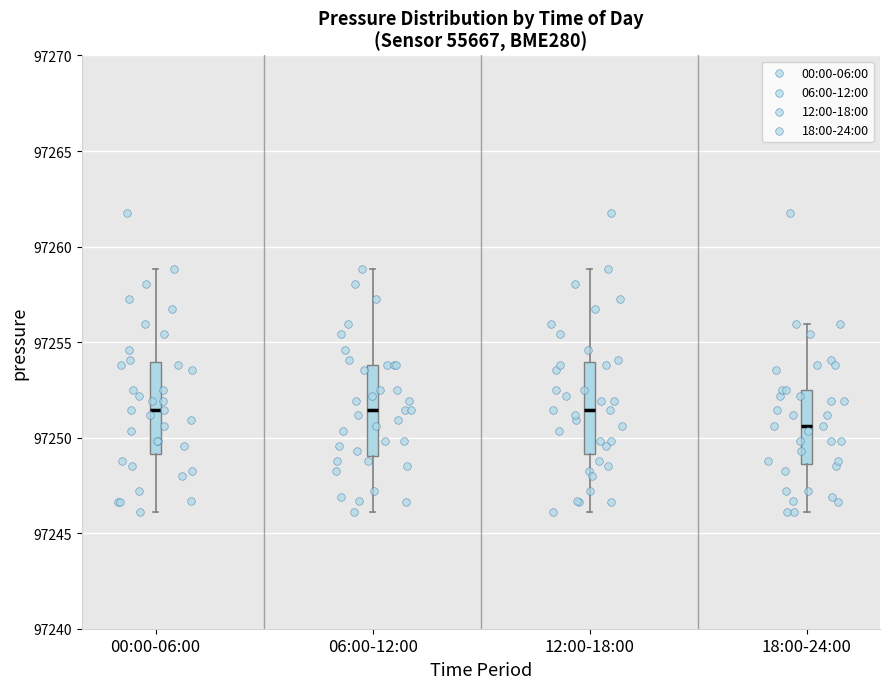

Reading left to right, read every box against the y-axis: the position of its median line, the range the box covers, and the ends of its whiskers. The values are not printed on the chart, so give them approximately, as read against the axis.

00:00-06:00: median 97251.5, box 97249.0 to 97254.0, whiskers 97246.0 to 97259.0
06:00-12:00: median 97251.5, box 97249.0 to 97254.0, whiskers 97246.0 to 97259.0
12:00-18:00: median 97251.5, box 97249.0 to 97254.0, whiskers 97246.0 to 97259.0
18:00-24:00: median 97250.5, box 97248.5 to 97252.5, whiskers 97246.0 to 97256.0